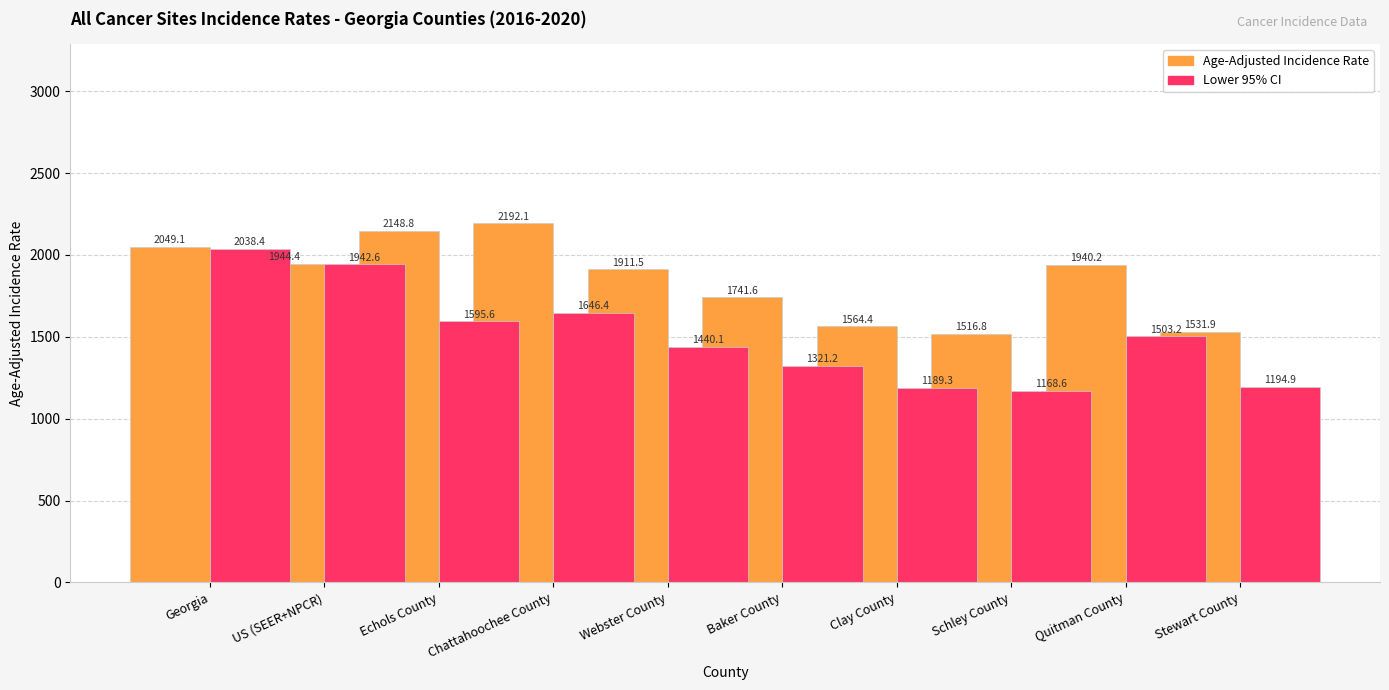

How many bars are there in each group?

2